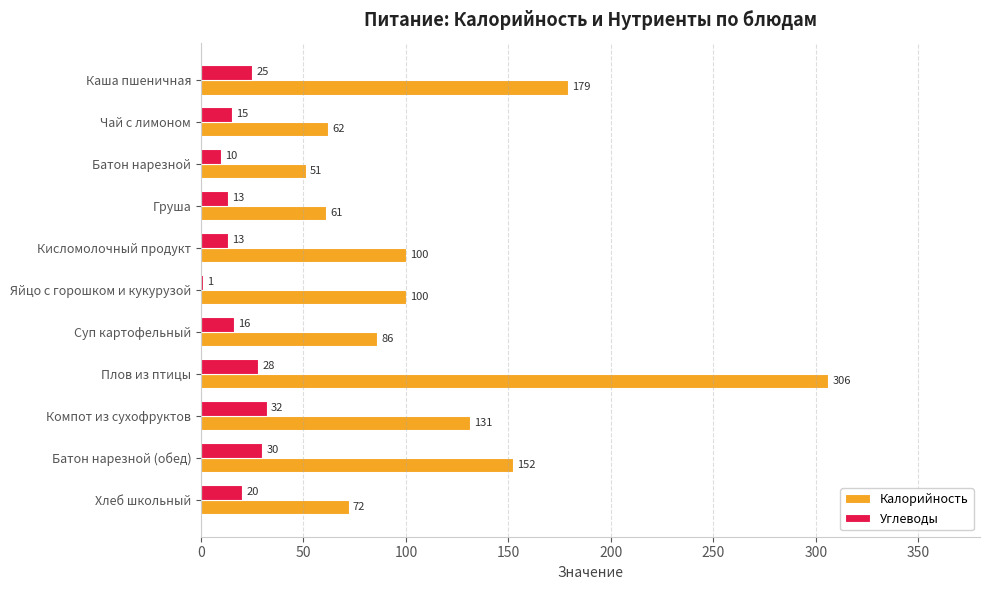

At which label is Углеводы closest to 16?

Суп картофельный